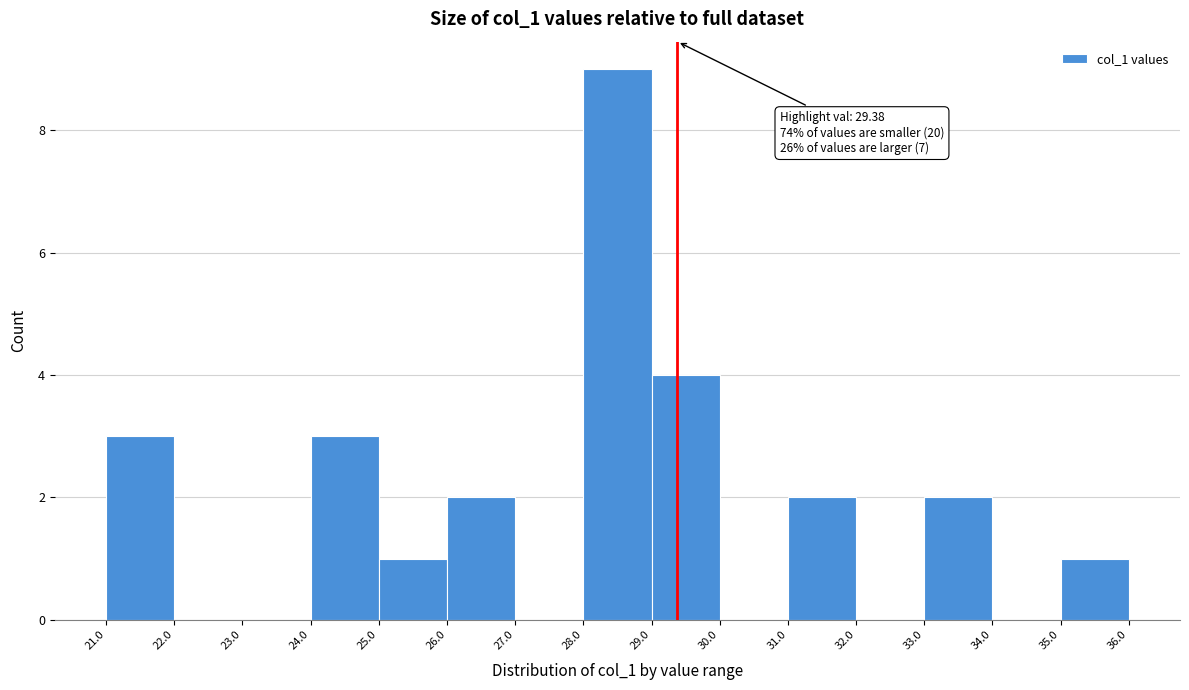

Which range on the x-axis has the tallest bar?

28.0 to 29.0